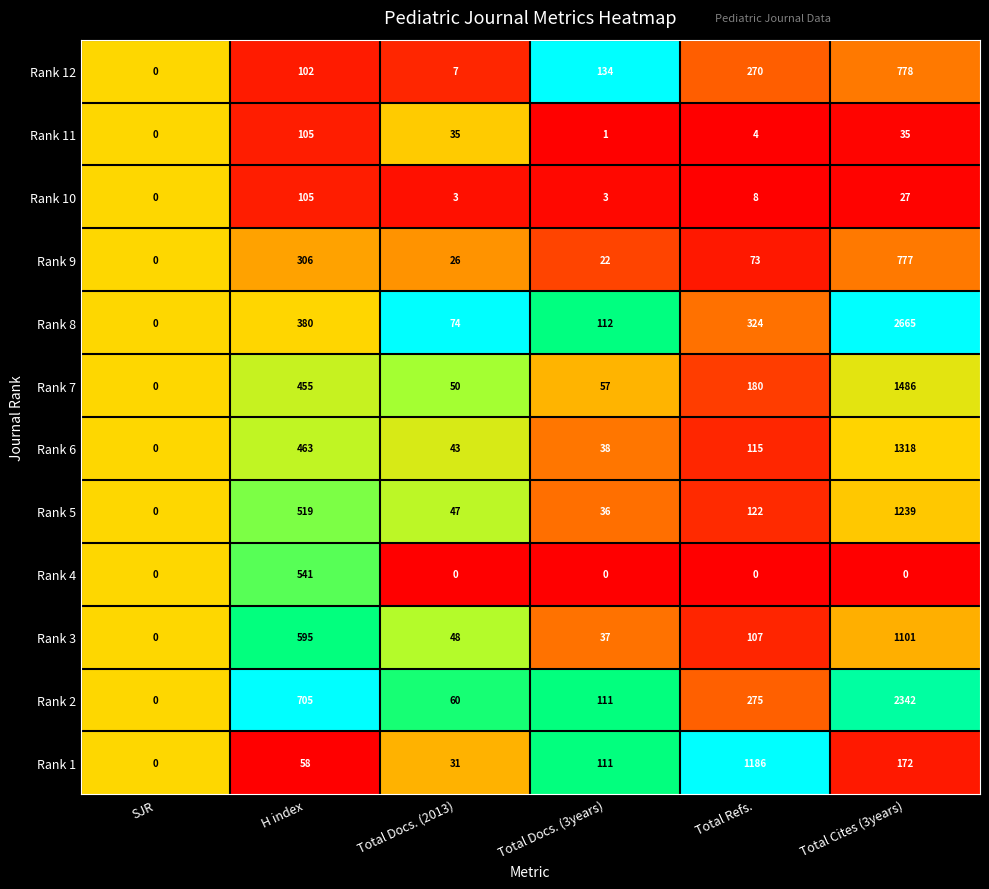

What is the difference between the maximum and minimum values in the Rank 2 series?

2342